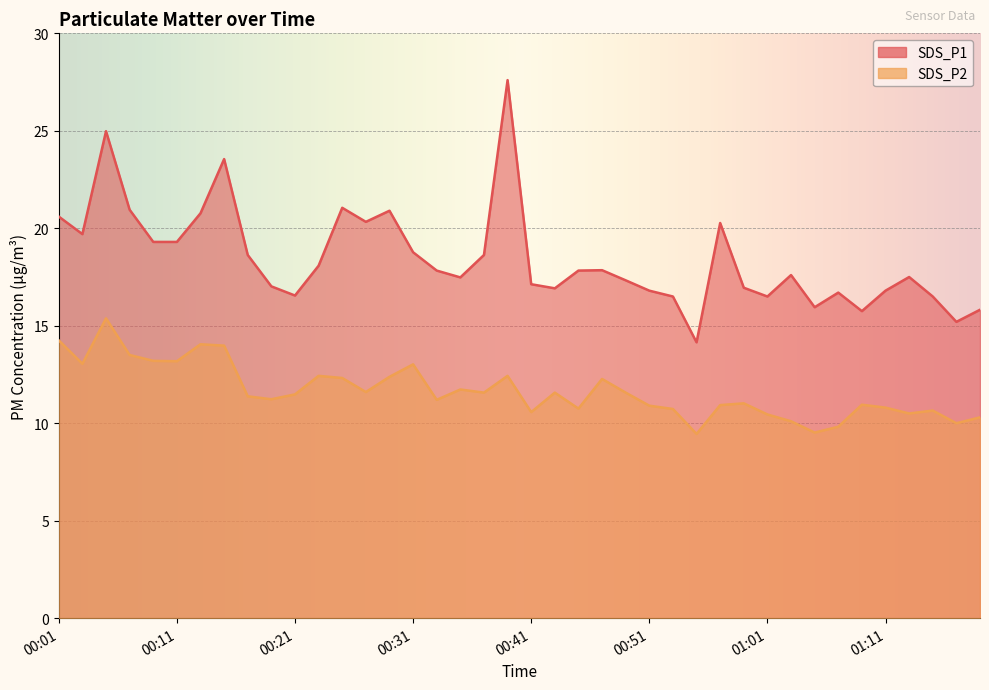

Rank the series by their maximum value, from lowest to highest.

SDS_P2, SDS_P1